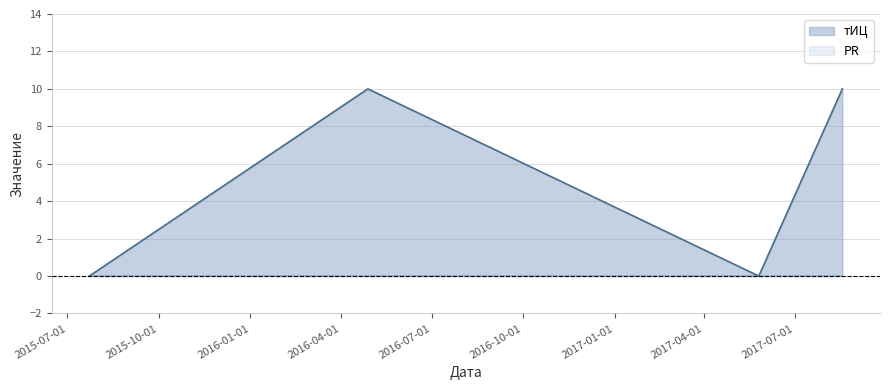

Rank the categories by value from lowest to highest.

2015-07-23, 2017-05-26, 2016-04-28, 2017-08-18